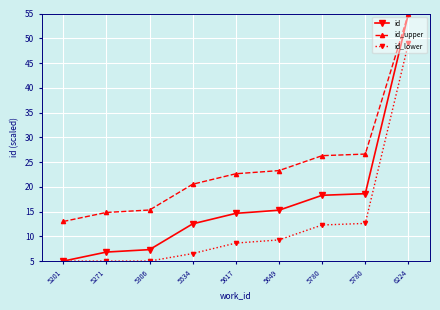

What are all the series names shown in the legend?

id, id_upper, id_lower